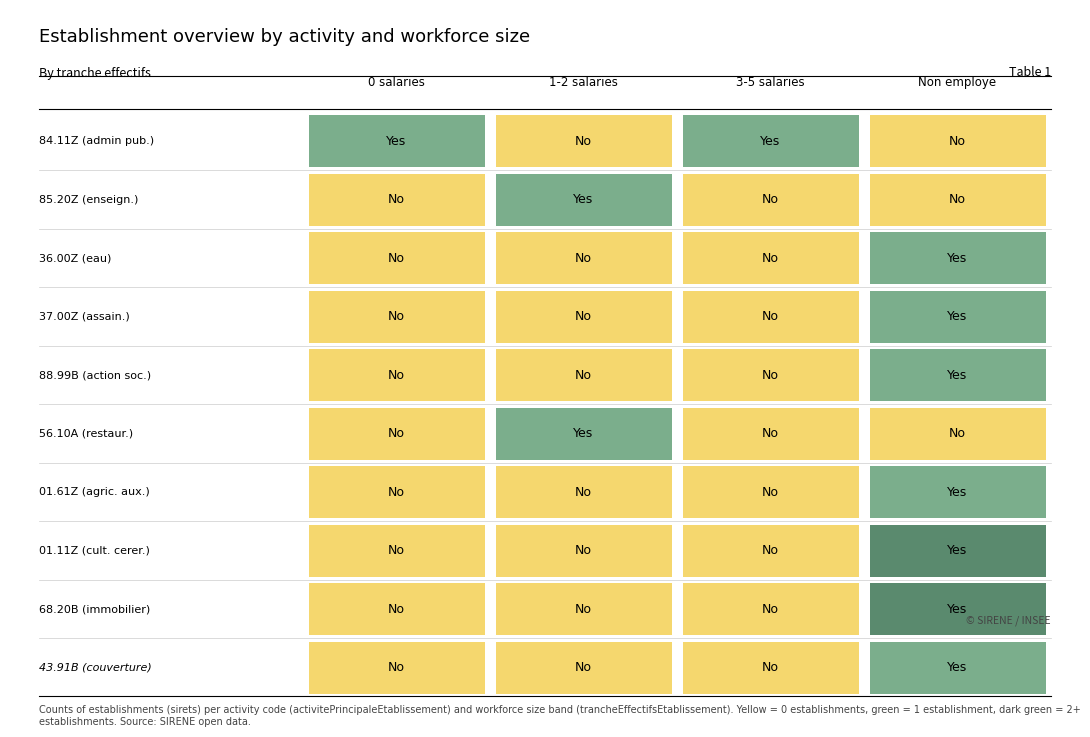

Which series has the largest total across all categories?

84.11Z